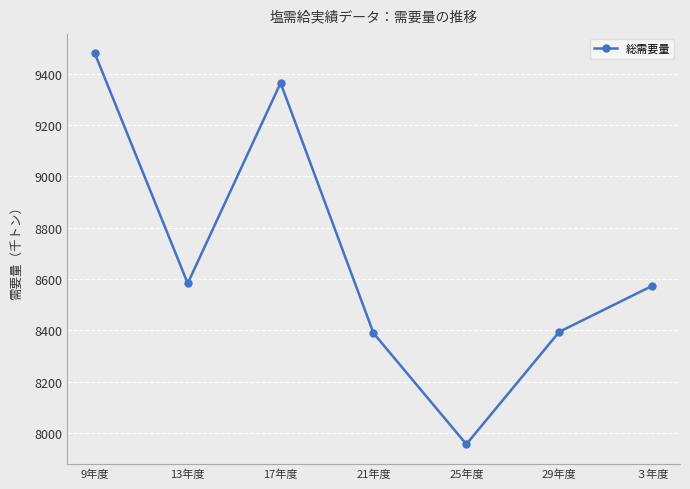

Is it true that the value at 13年度 is 4968?

False